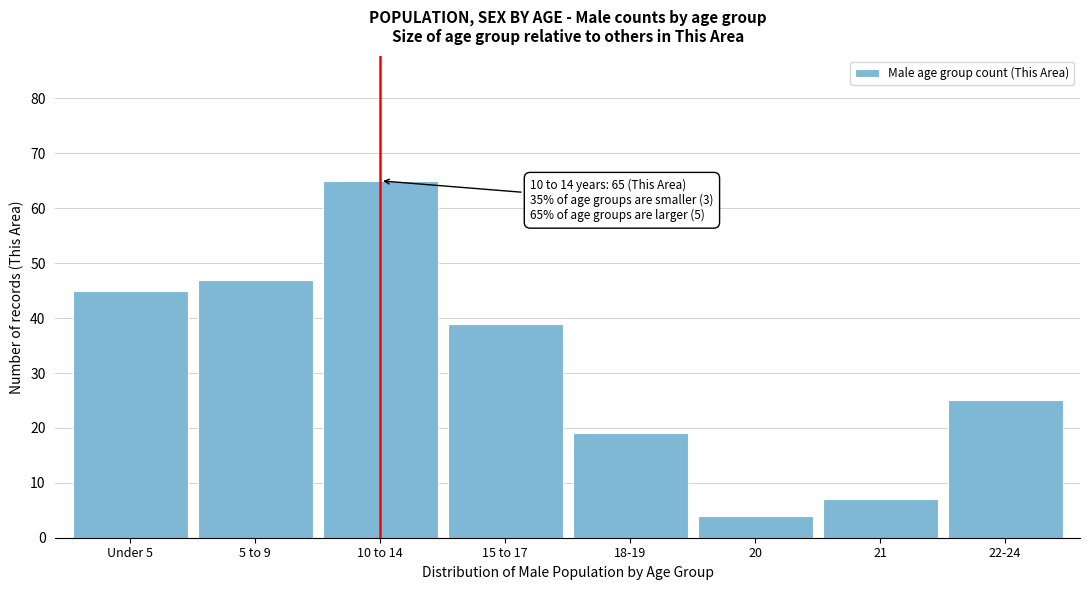

Reading right to left, transcribe all the data shown in this chart.

22-24=25	21=7	20=4	18-19=19	15 to 17=39	10 to 14=65	5 to 9=47	Under 5=45